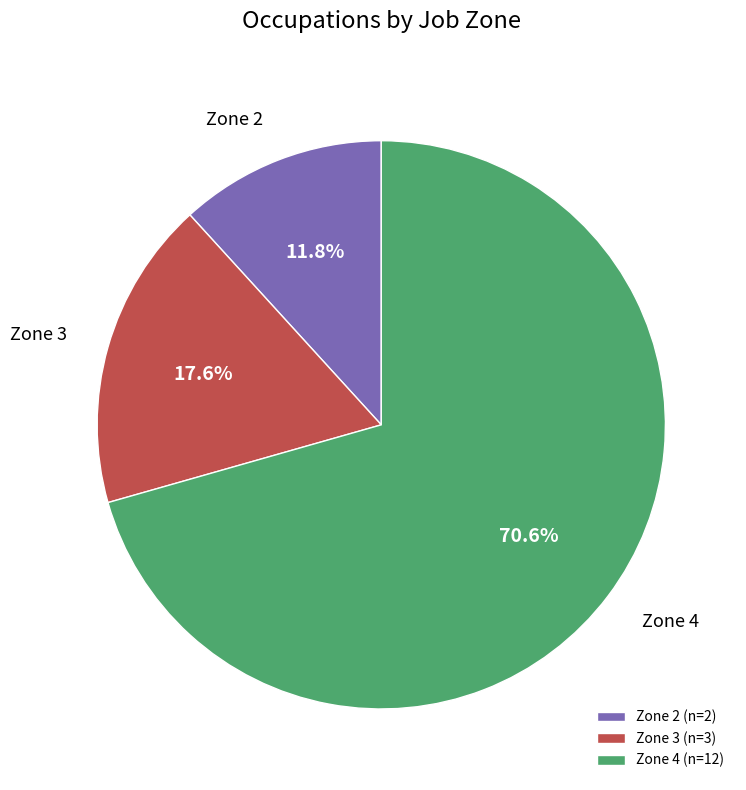

Between Zone 4 and Zone 2, which is larger?

Zone 4